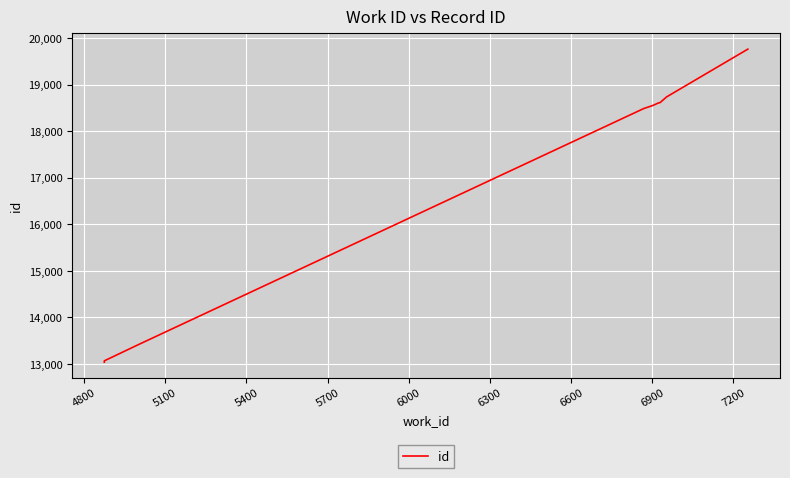

The value at 7200 is 25918. True or false?

False